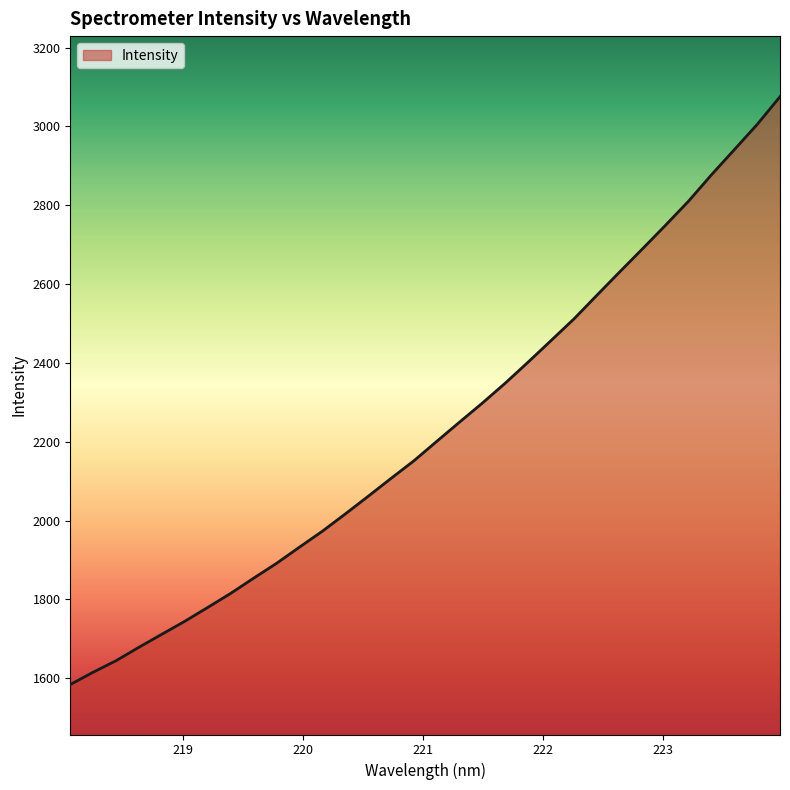

What is the minimum value shown in the chart?

1583.9